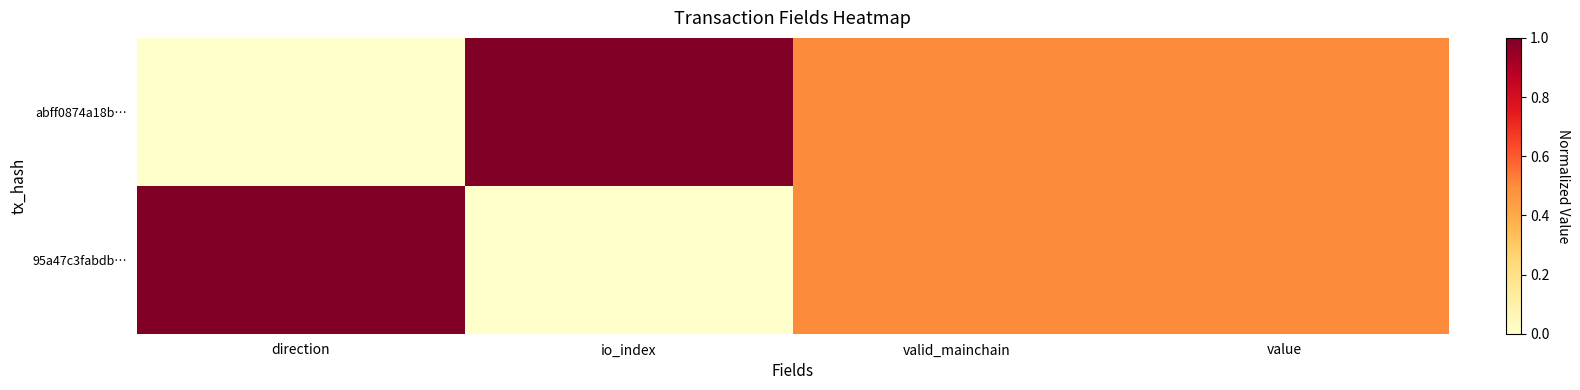

Which has a higher value, io_index or value?

io_index